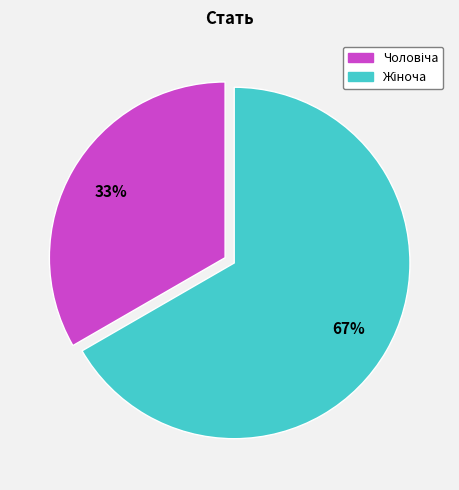

Is there a majority slice in this chart?

Yes